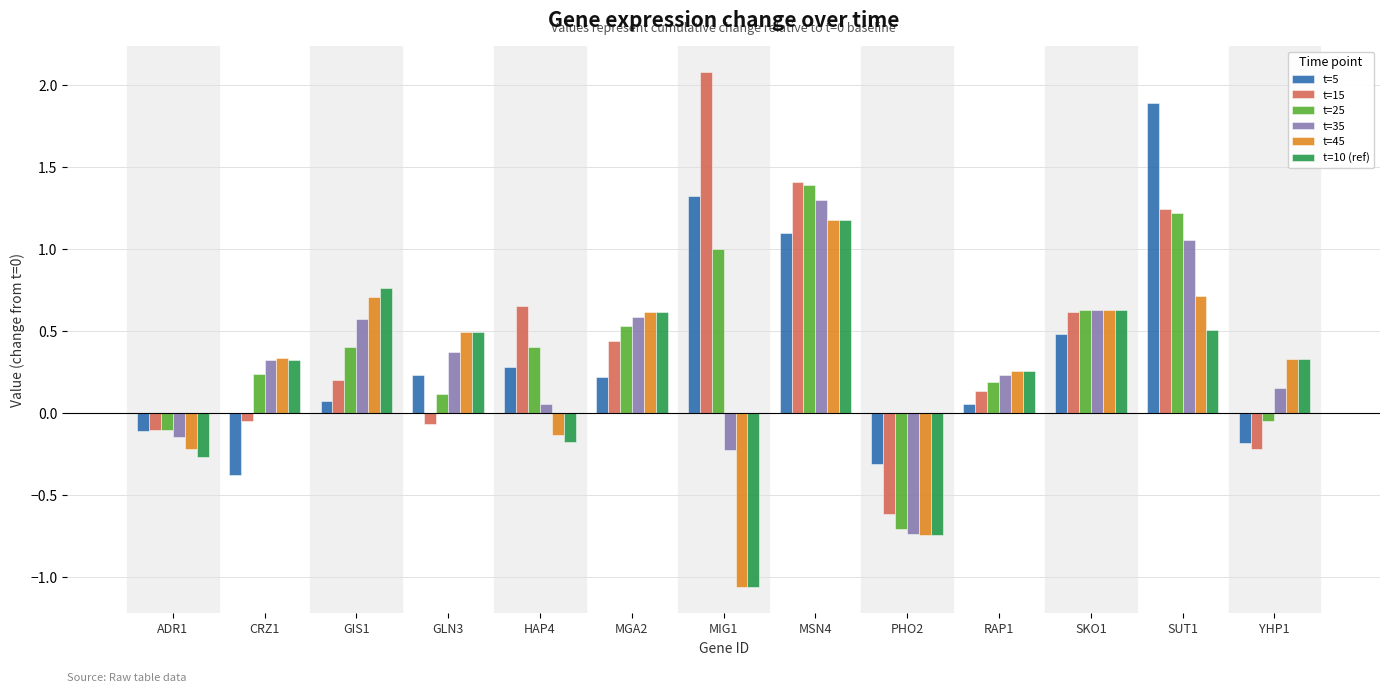

Is it true that t=5 equals 1.1 at MSN4?

True